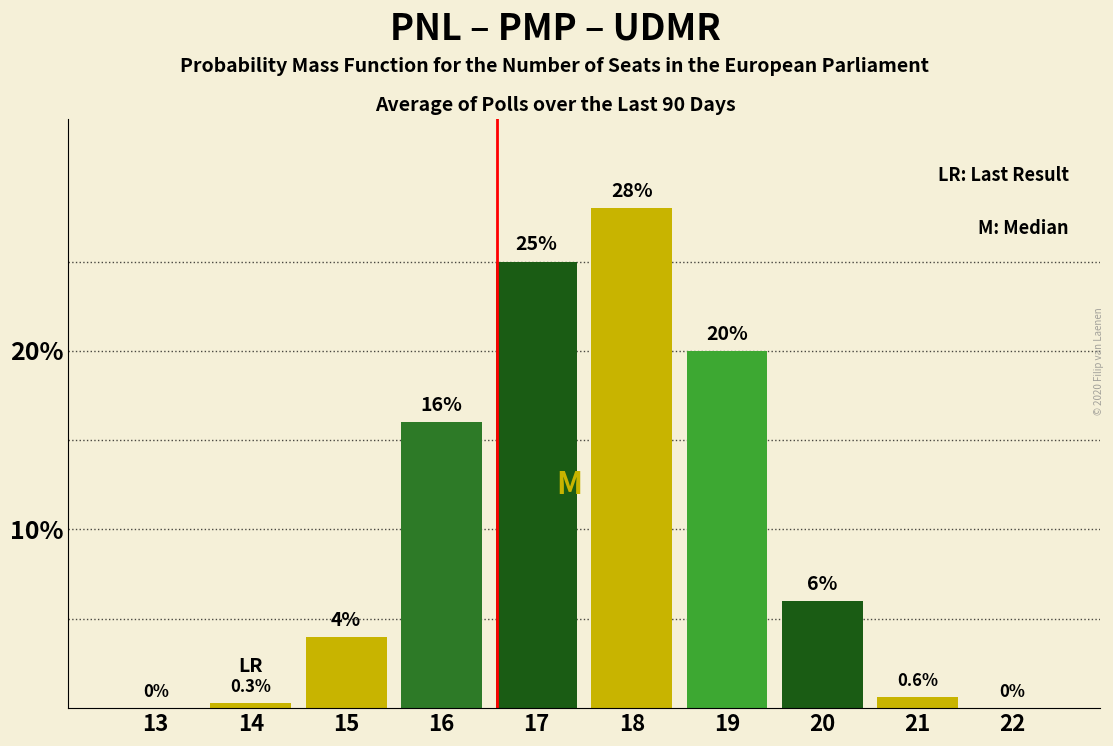

Reading left to right, extract all data points from this chart.

13=0.0	14=0.3	15=4.0	16=16.0	17=25.0	18=28.0	19=20.0	20=6.0	21=0.6	22=0.0